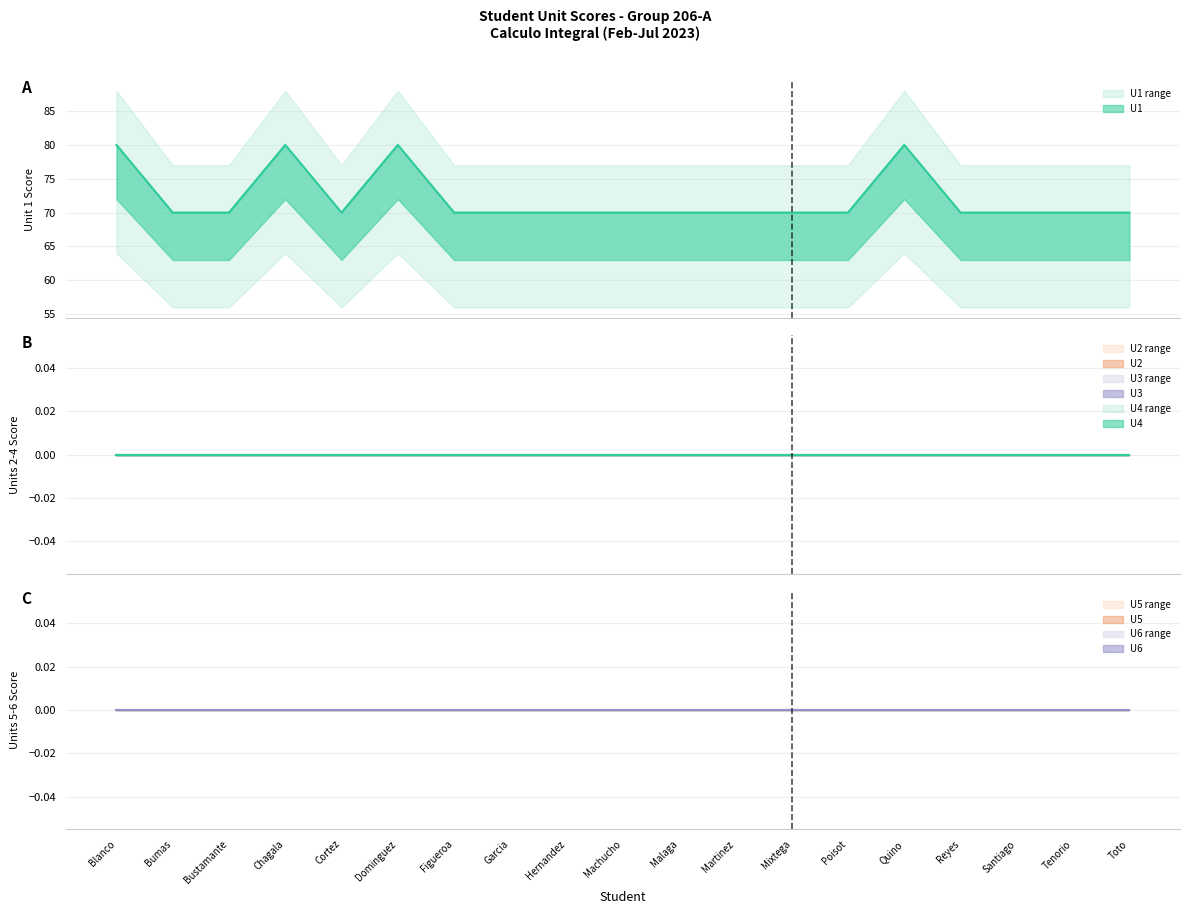

Reading left to right, what are all the values shown in this chart?

U1: Blanco=80	Bumas=70	Bustamante=70	Chagala=80	Cortez=70	Dominguez=80	Figueroa=70	Garcia=70	Hernandez=70	Machucho=70	Malaga=70	Martinez=70	Mixtega=70	Poisot=70	Quino=80	Reyes=70	Santiago=70	Tenorio=70	Toto=70
U2: Blanco=0	Bumas=0	Bustamante=0	Chagala=0	Cortez=0	Dominguez=0	Figueroa=0	Garcia=0	Hernandez=0	Machucho=0	Malaga=0	Martinez=0	Mixtega=0	Poisot=0	Quino=0	Reyes=0	Santiago=0	Tenorio=0	Toto=0
U3: Blanco=0	Bumas=0	Bustamante=0	Chagala=0	Cortez=0	Dominguez=0	Figueroa=0	Garcia=0	Hernandez=0	Machucho=0	Malaga=0	Martinez=0	Mixtega=0	Poisot=0	Quino=0	Reyes=0	Santiago=0	Tenorio=0	Toto=0
U4: Blanco=0	Bumas=0	Bustamante=0	Chagala=0	Cortez=0	Dominguez=0	Figueroa=0	Garcia=0	Hernandez=0	Machucho=0	Malaga=0	Martinez=0	Mixtega=0	Poisot=0	Quino=0	Reyes=0	Santiago=0	Tenorio=0	Toto=0
U5: Blanco=0	Bumas=0	Bustamante=0	Chagala=0	Cortez=0	Dominguez=0	Figueroa=0	Garcia=0	Hernandez=0	Machucho=0	Malaga=0	Martinez=0	Mixtega=0	Poisot=0	Quino=0	Reyes=0	Santiago=0	Tenorio=0	Toto=0
U6: Blanco=0	Bumas=0	Bustamante=0	Chagala=0	Cortez=0	Dominguez=0	Figueroa=0	Garcia=0	Hernandez=0	Machucho=0	Malaga=0	Martinez=0	Mixtega=0	Poisot=0	Quino=0	Reyes=0	Santiago=0	Tenorio=0	Toto=0